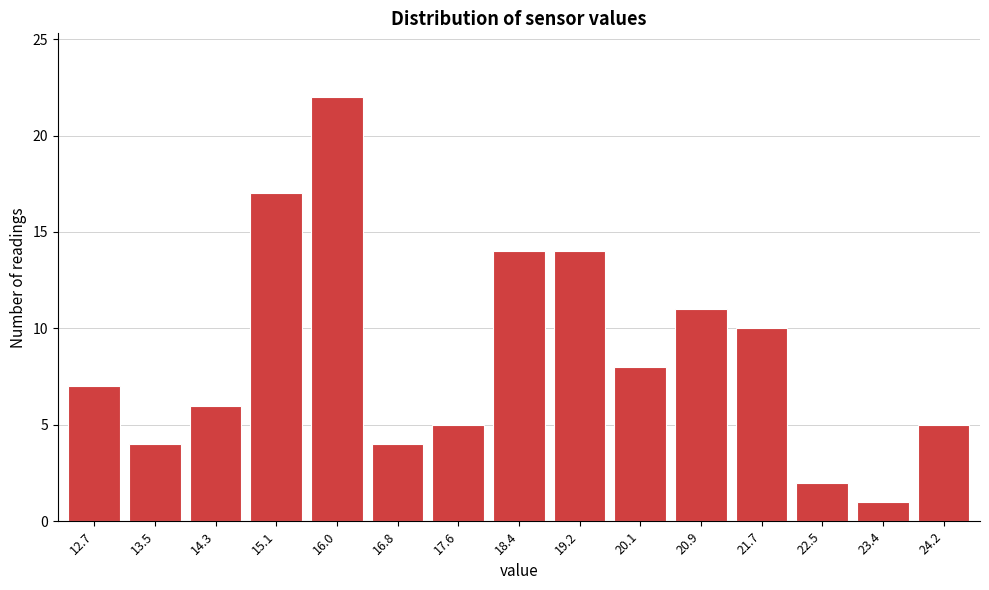

Reading right to left, list all the values displayed in this chart.

5	1	2	10	11	8	14	14	5	4	22	17	6	4	7